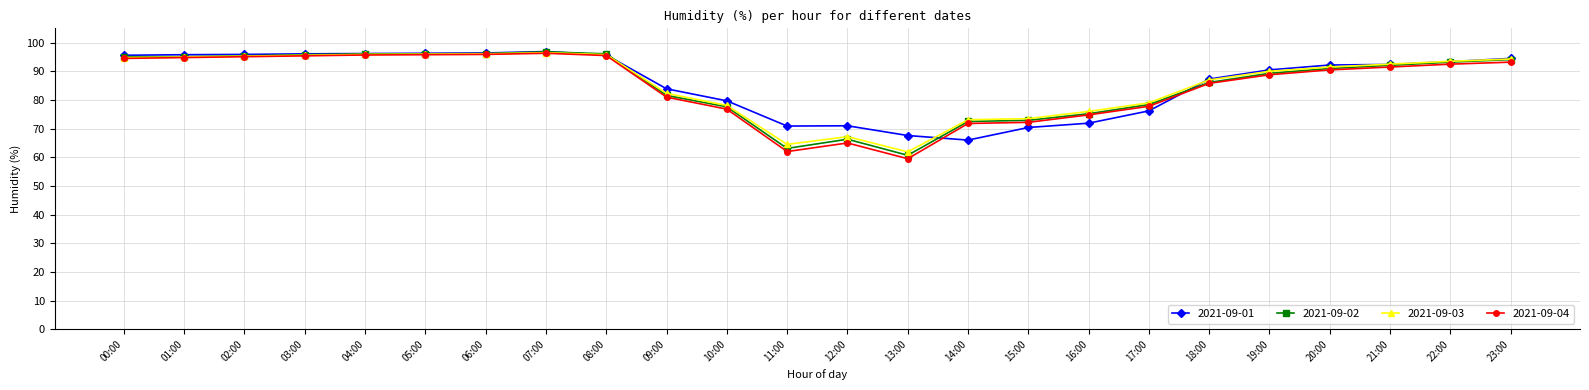

How many categories are shown in the chart?

24